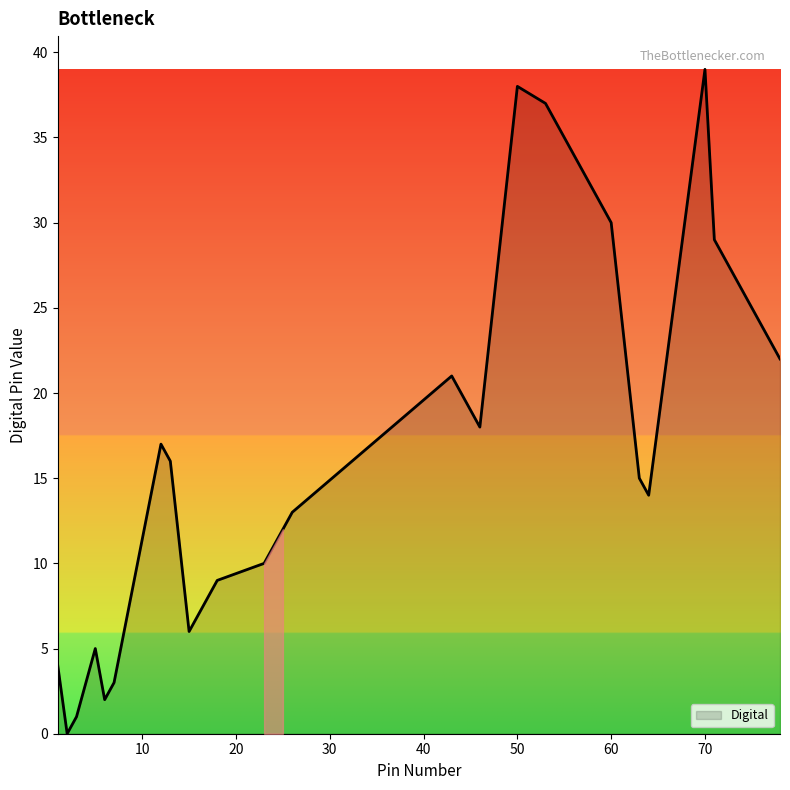

What is the maximum value shown in the chart?

39